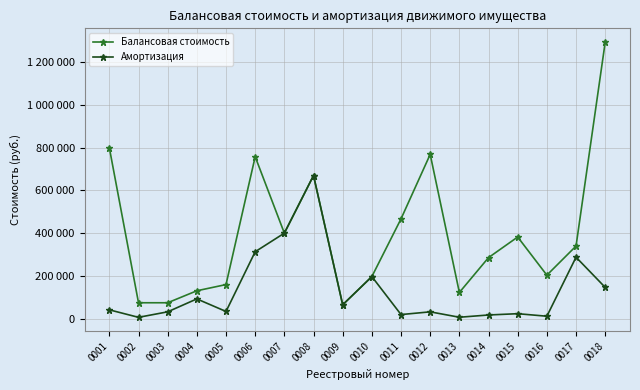

The Балансовая стоимость series shows 757596.0 at 0006. True or false?

True